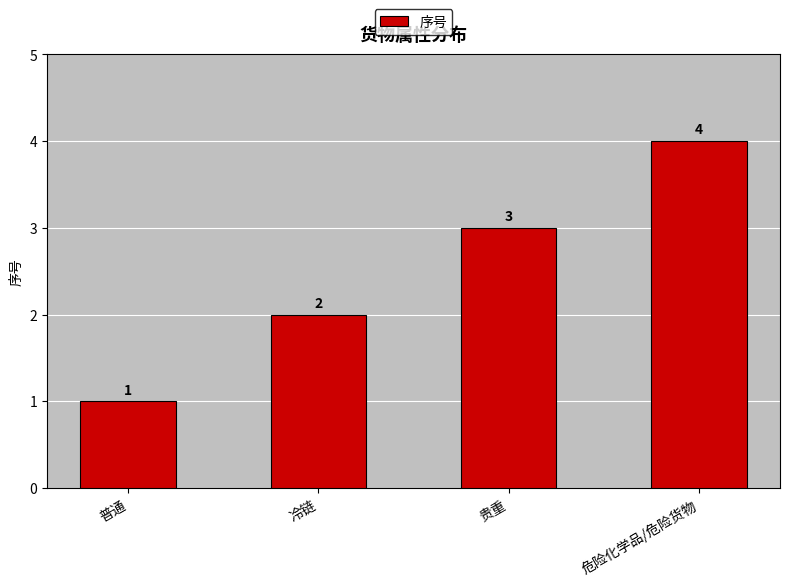

What is the sum of all values?

10